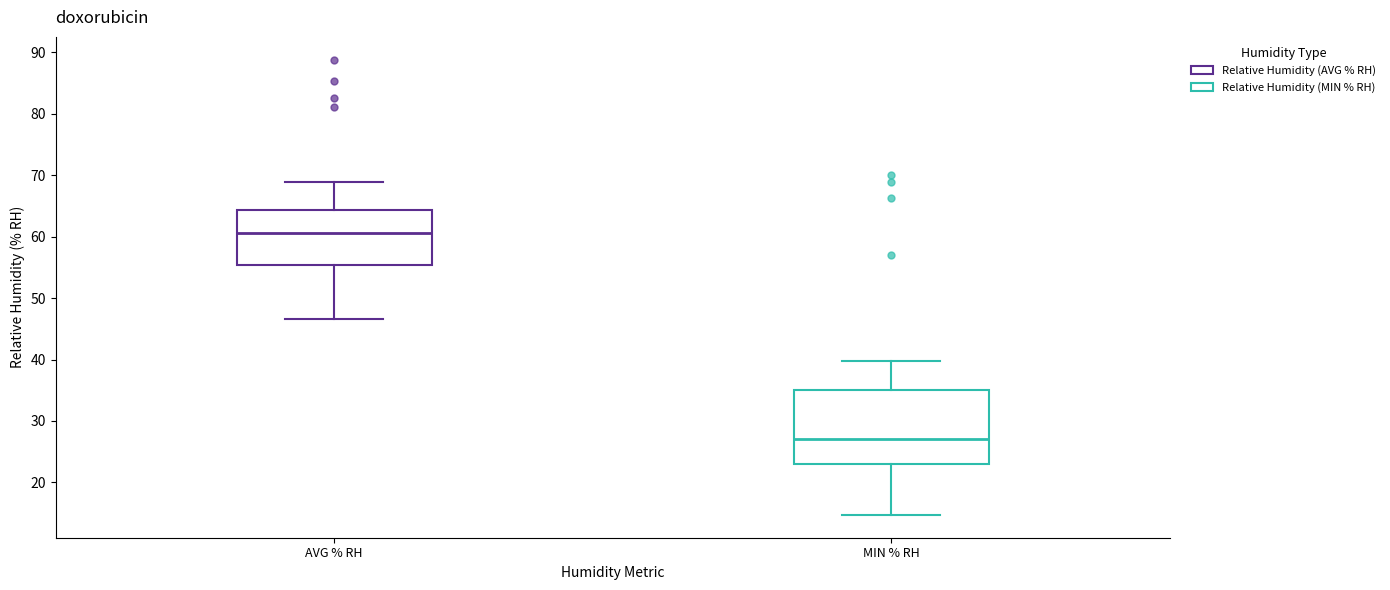

Reading left to right, read every box against the y-axis: the position of its median line, the range the box covers, and the ends of its whiskers. The values are not printed on the chart, so give them approximately, as read against the axis.

AVG % RH: median 61, box 55 to 64, whiskers 47 to 69
MIN % RH: median 27, box 23 to 35, whiskers 15 to 40